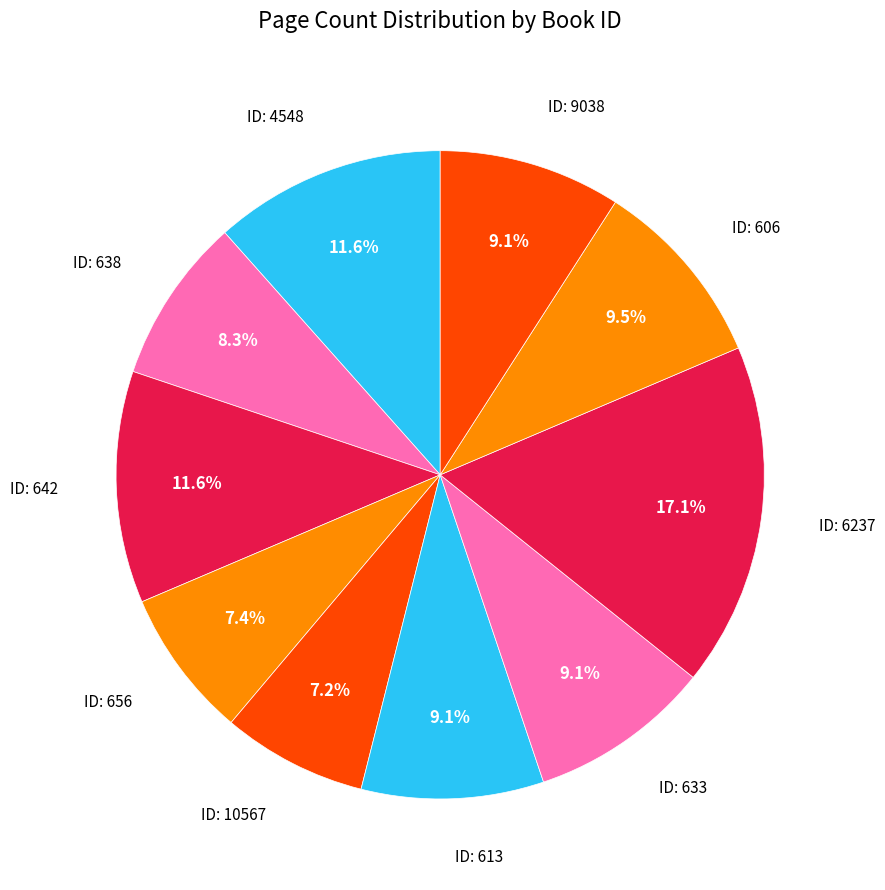

How many slices are in this pie chart?

10